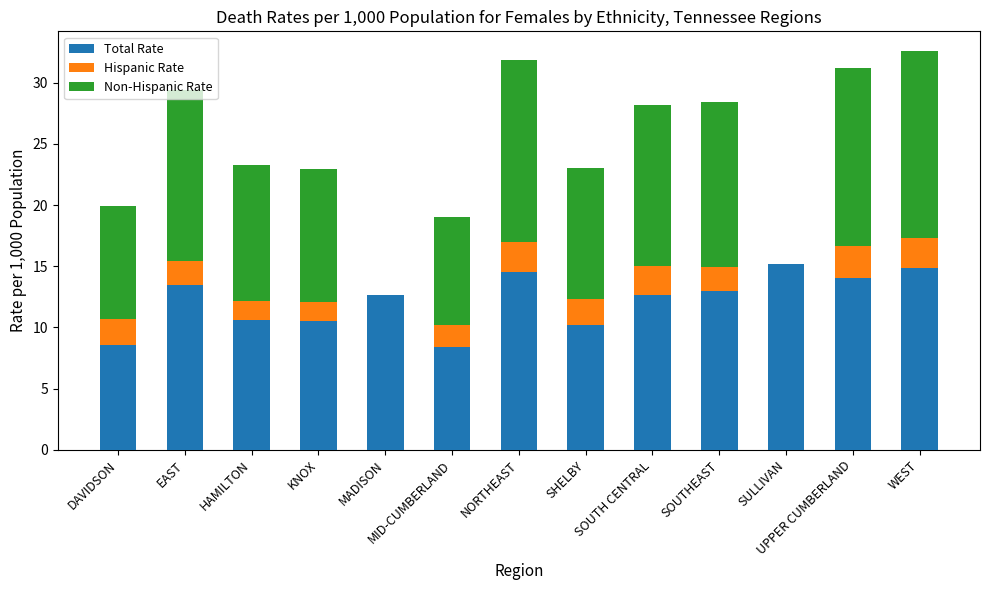

Count the number of categories in the chart.

13